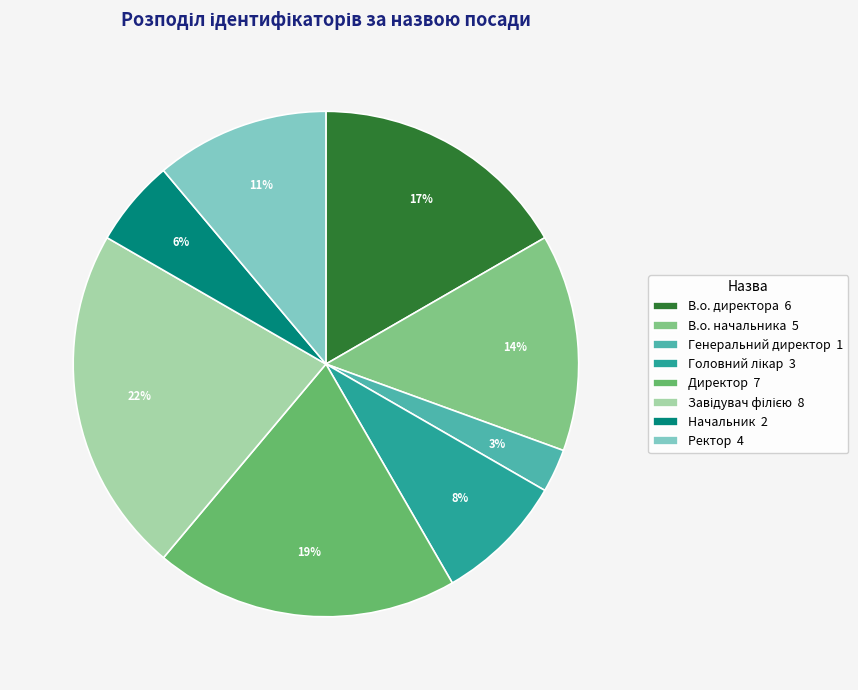

What is the largest slice in the pie chart?

Завідувач філією